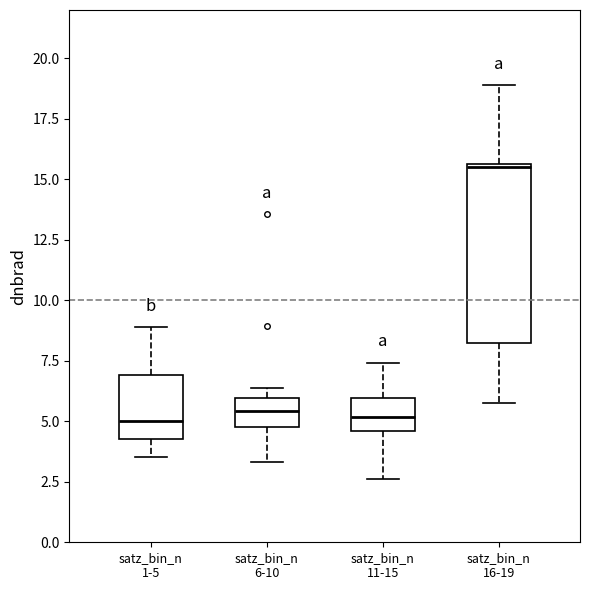

Reading left to right, transcribe this box plot: for each box, give where its median line is, the range the box spans, and where its two whiskers end, as read against the y-axis. The values are not printed on the chart, so give them approximately, as read against the axis.

satz_bin_n 1-5: median 5.0, box 4.5 to 7.0, whiskers 3.5 to 9.0
satz_bin_n 6-10: median 5.5, box 4.5 to 6.0, whiskers 3.5 to 6.5
satz_bin_n 11-15: median 5.0, box 4.5 to 6.0, whiskers 2.5 to 7.5
satz_bin_n 16-19: median 15.5 (just below the box's upper edge), box 8.0 to 15.5, whiskers 5.5 to 19.0